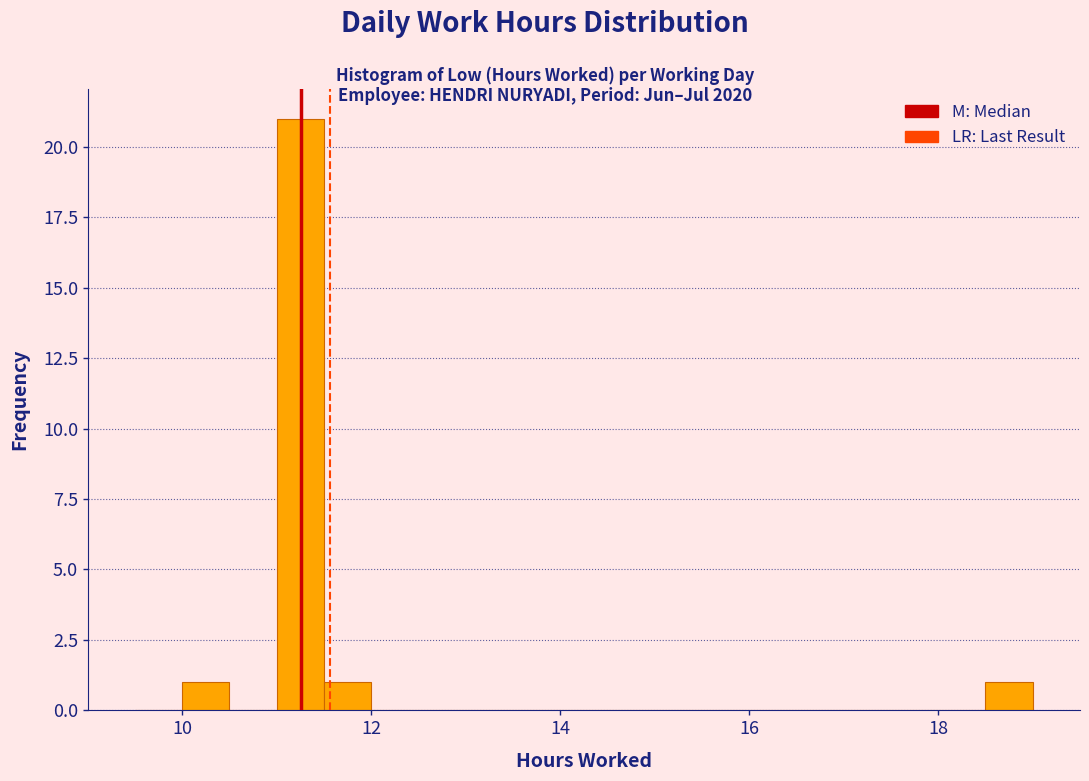

Around what value on the x-axis is the tallest bar? Give the approximate position of its centre, as read against the axis.

11.2